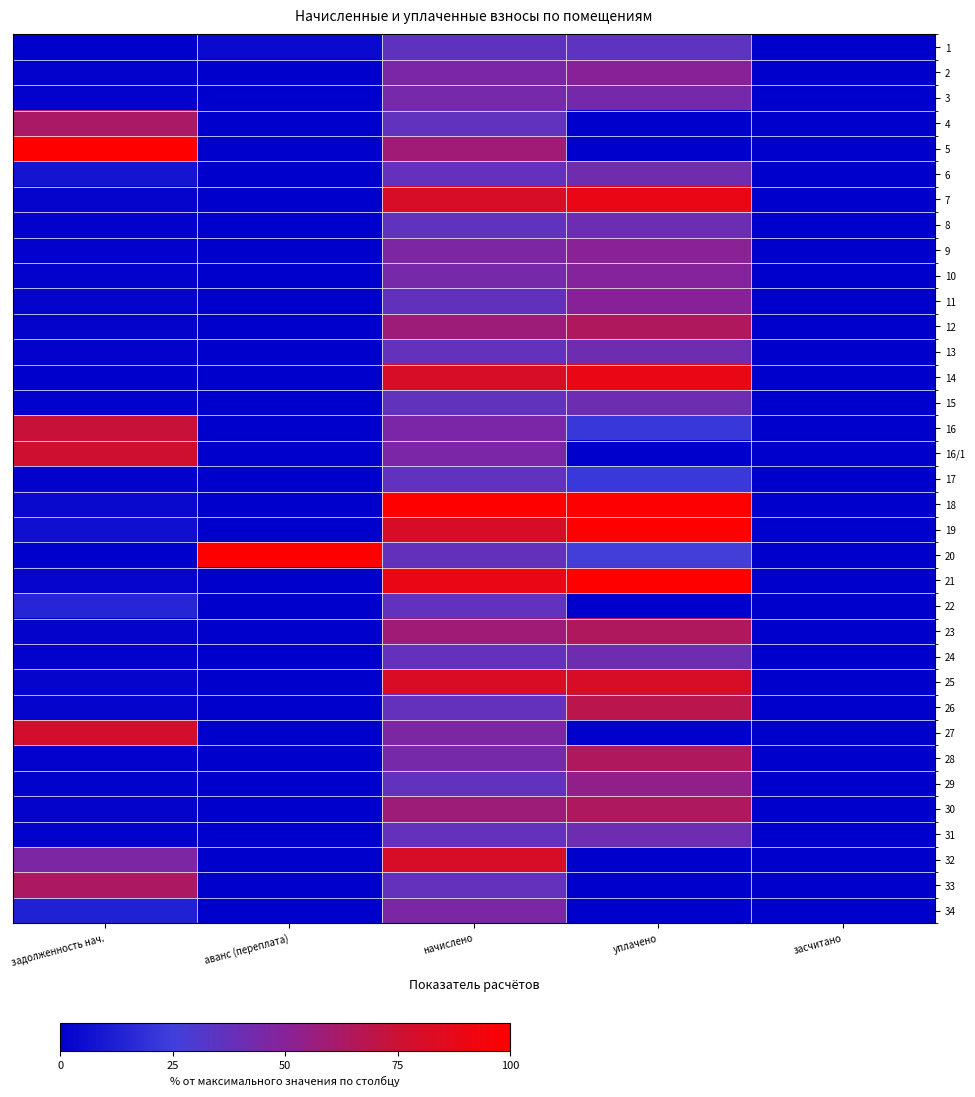

At which category is the sum across all series the highest?

начислено